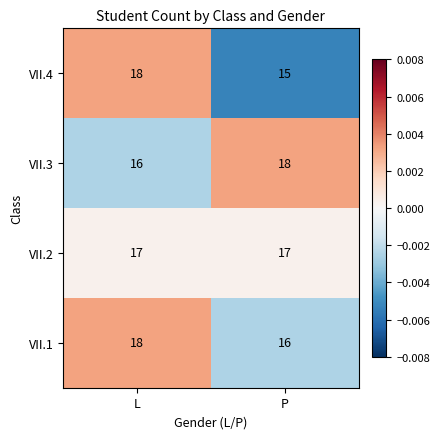

At which category is the sum across all series the highest?

L